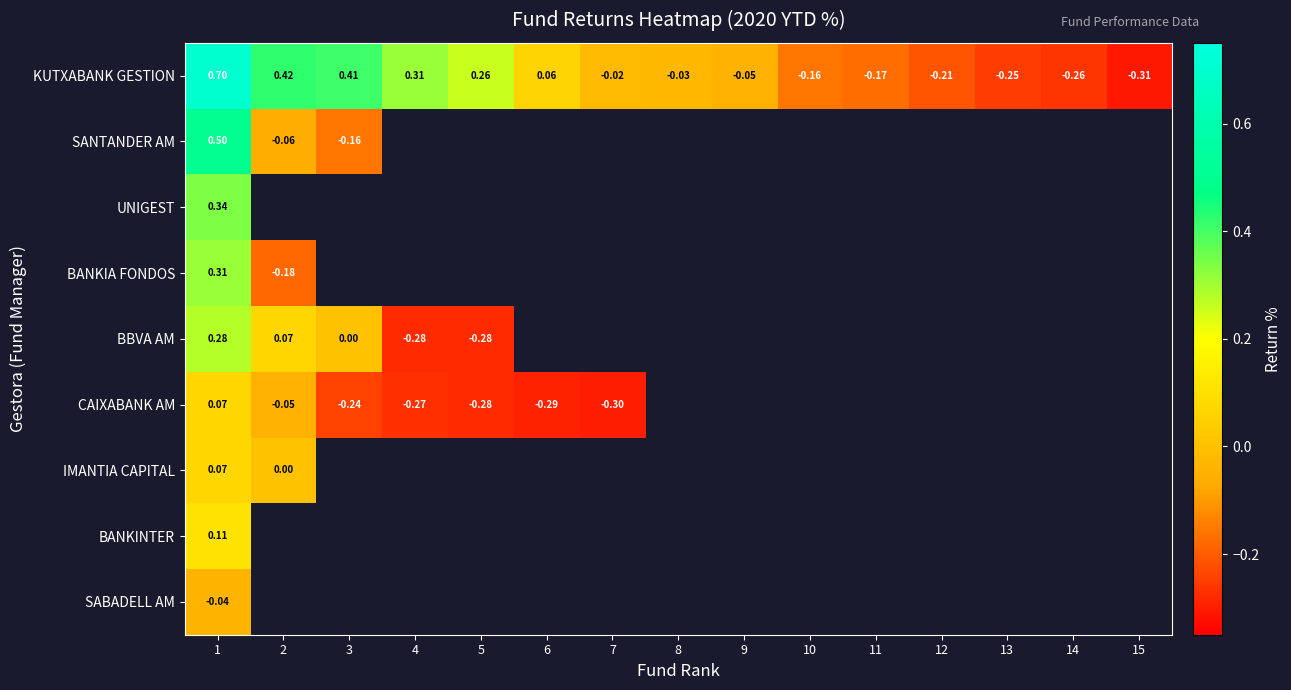

How many data points in KUTXABANK GESTION are above 0?

6